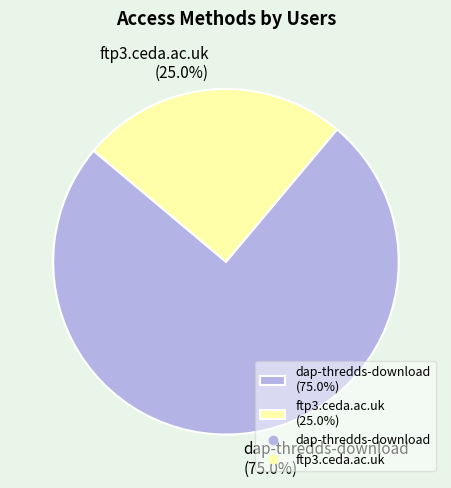

Which category has the biggest portion of the pie?

dap-thredds-download